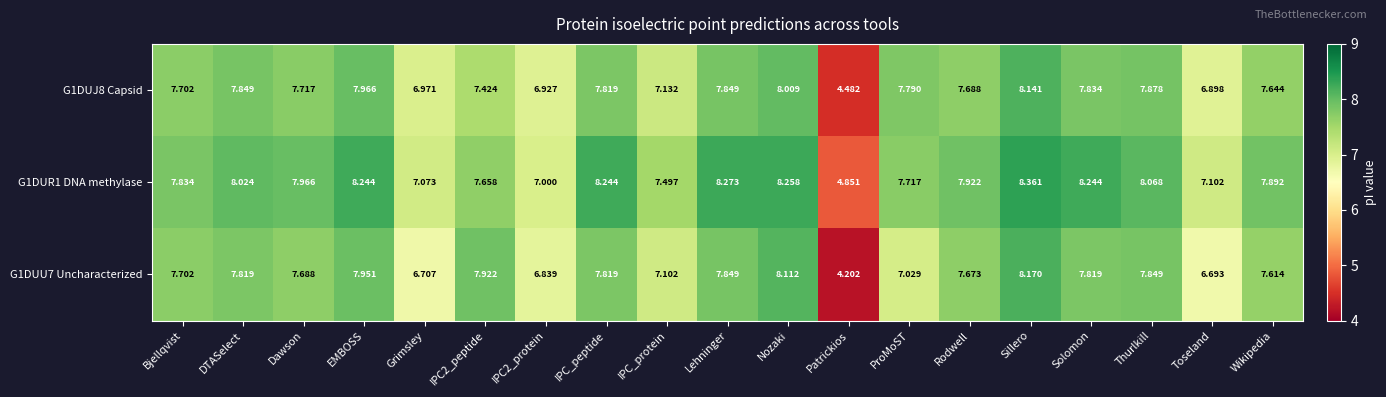

At which label does G1DUJ8 Capsid first exceed 7?

Bjellqvist